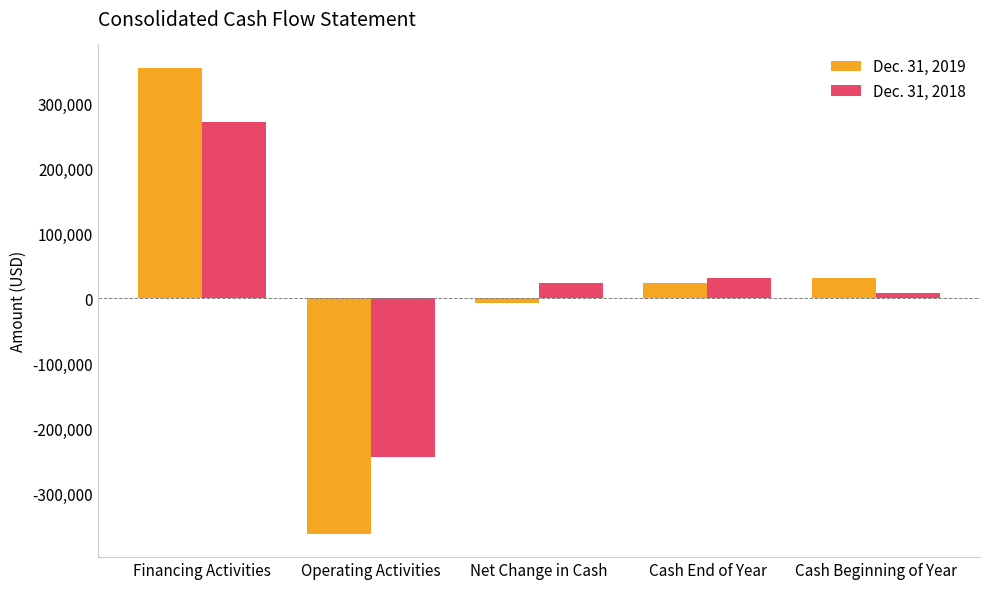

Reading right to left, list all the values displayed in this chart.

Dec. 31, 2019: Cash Beginning of Year=30834	Cash End of Year=23379	Net Change in Cash=-7455	Operating Activities=-362325	Financing Activities=354870
Dec. 31, 2018: Cash Beginning of Year=7750	Cash End of Year=30834	Net Change in Cash=23084	Operating Activities=-244640	Financing Activities=271724